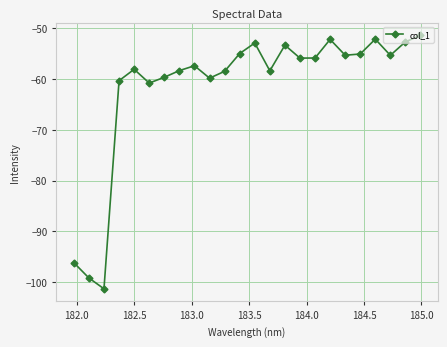

What is the maximum value shown in the chart?

-51.4